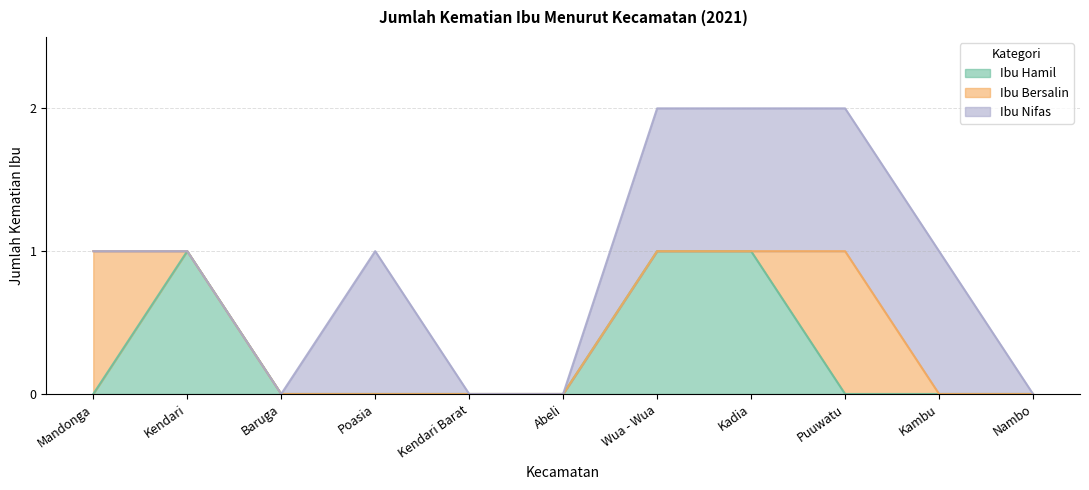

Which category has the lowest value across all series?

Mandonga